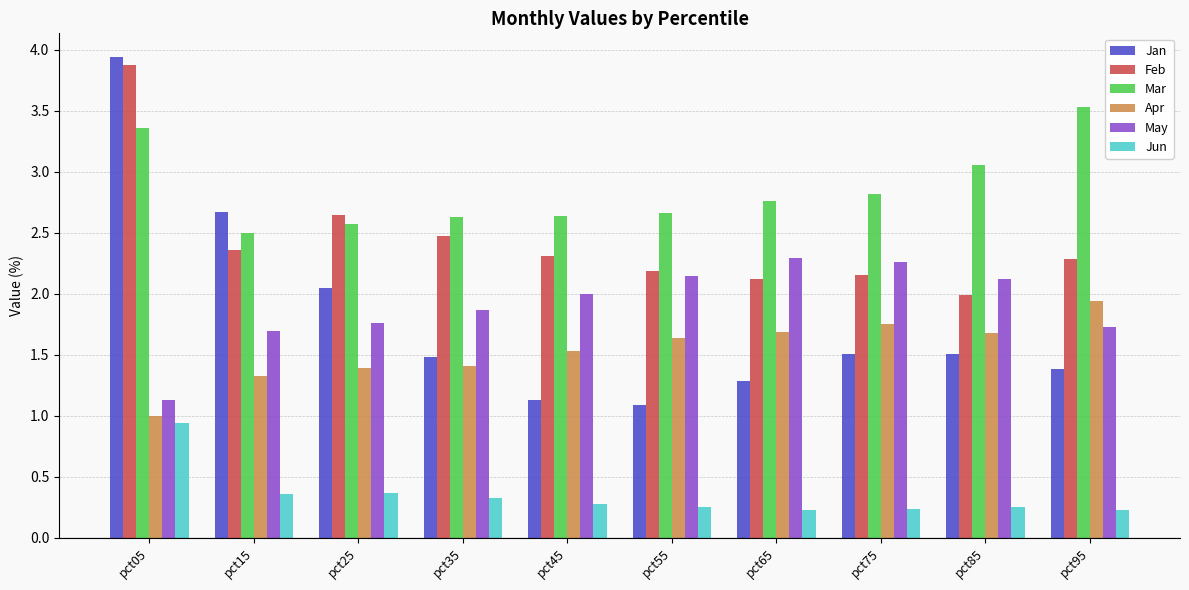

Which series has the largest range (max minus min)?

Jan